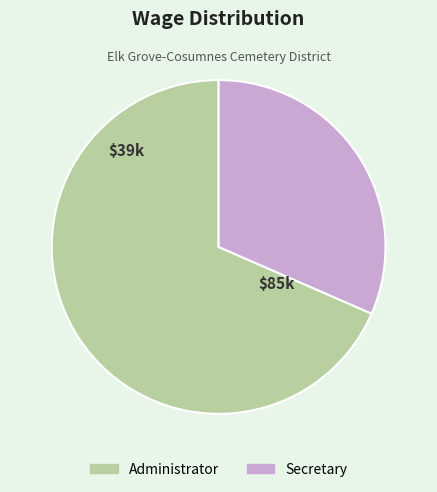

What is the ratio of the value at Administrator to the value at Secretary?

2.2